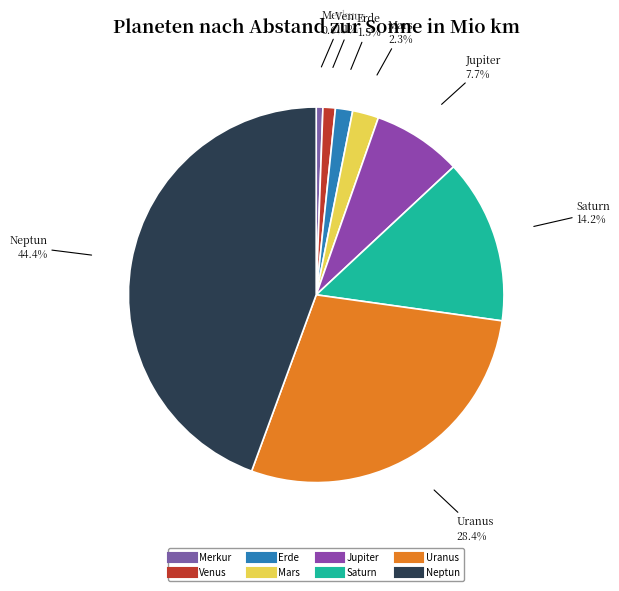

True or false: Venus accounts for 1% of the total.

True